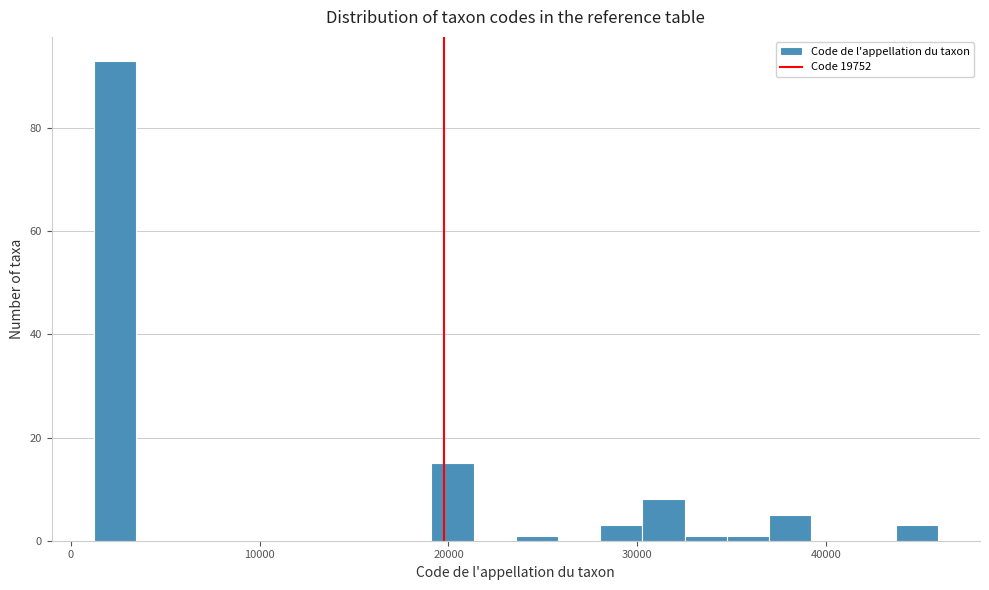

Around what value on the x-axis is the tallest bar? Give the approximate position of its centre, as read against the axis.

2000